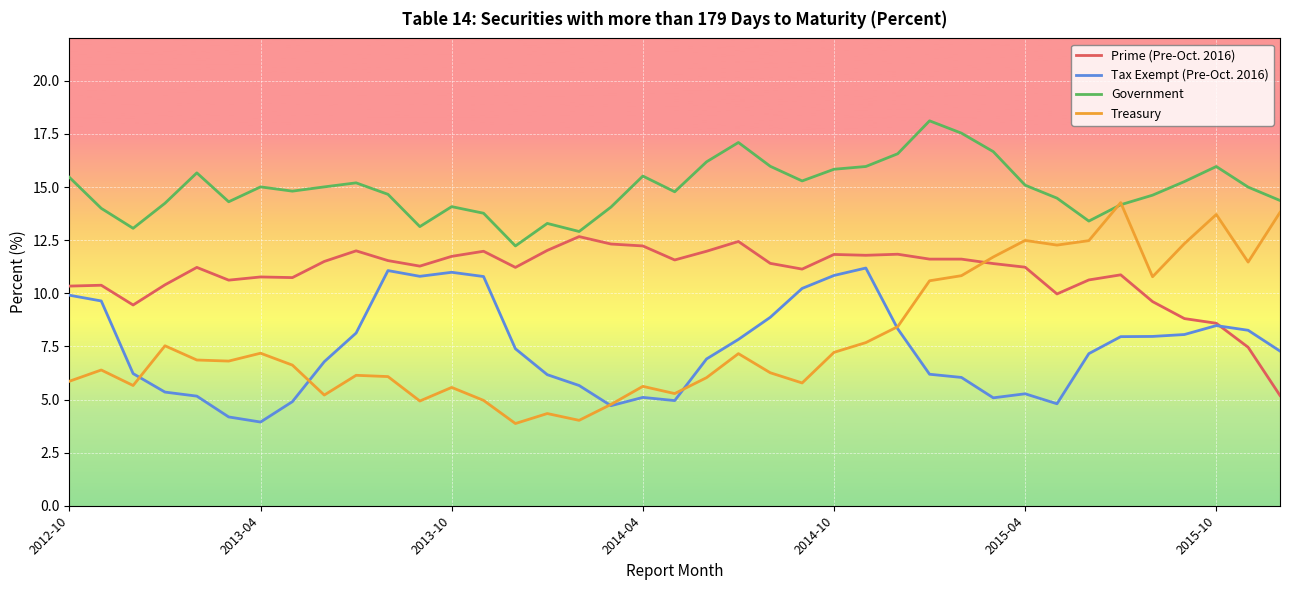

Rank the series by their maximum value, from lowest to highest.

Tax Exempt (Pre-Oct. 2016), Prime (Pre-Oct. 2016), Treasury, Government